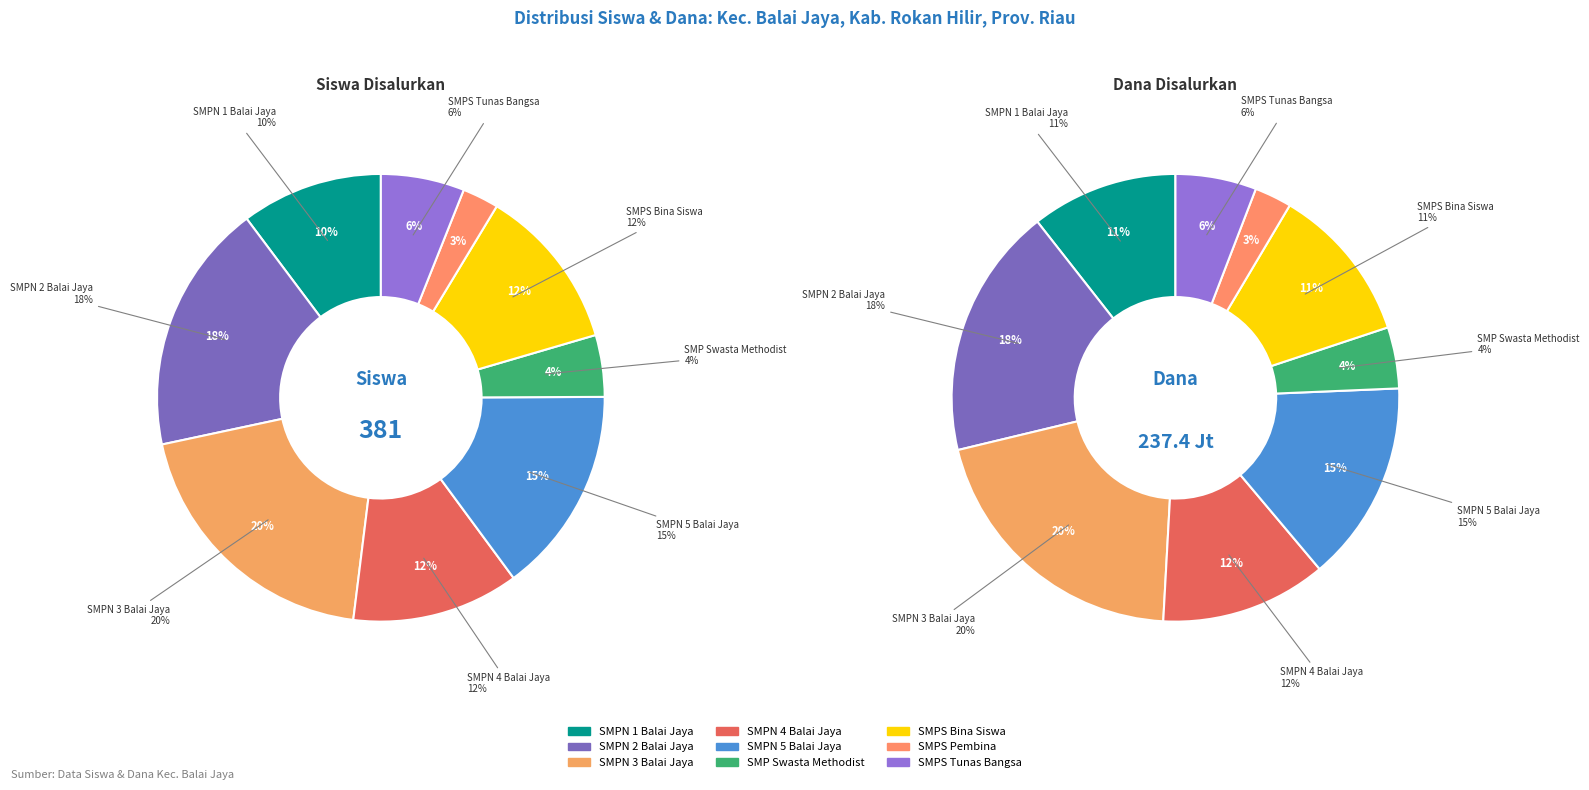

True or false: SMP NEGERI 3 BALAI JAYA accounts for 14% of the total.

False